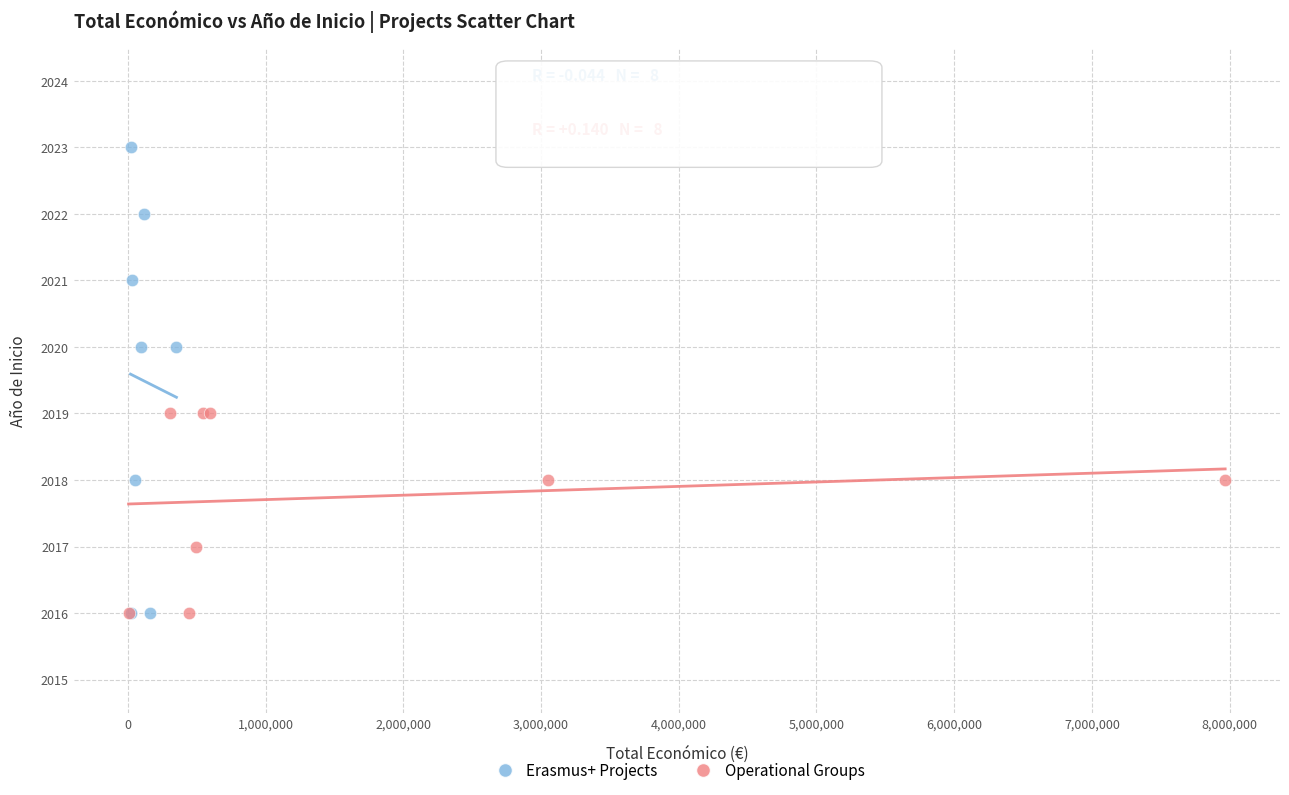

Which series has the largest Y range (max minus min)?

Erasmus+ Projects